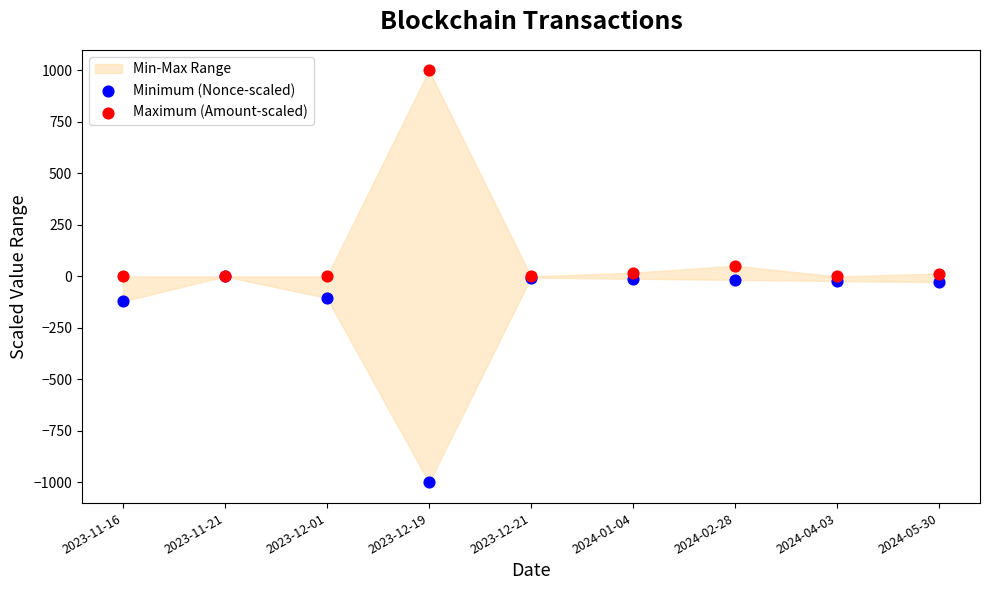

In the Maximum (Amount-scaled) series, what Y value is closest to 500?

52.1